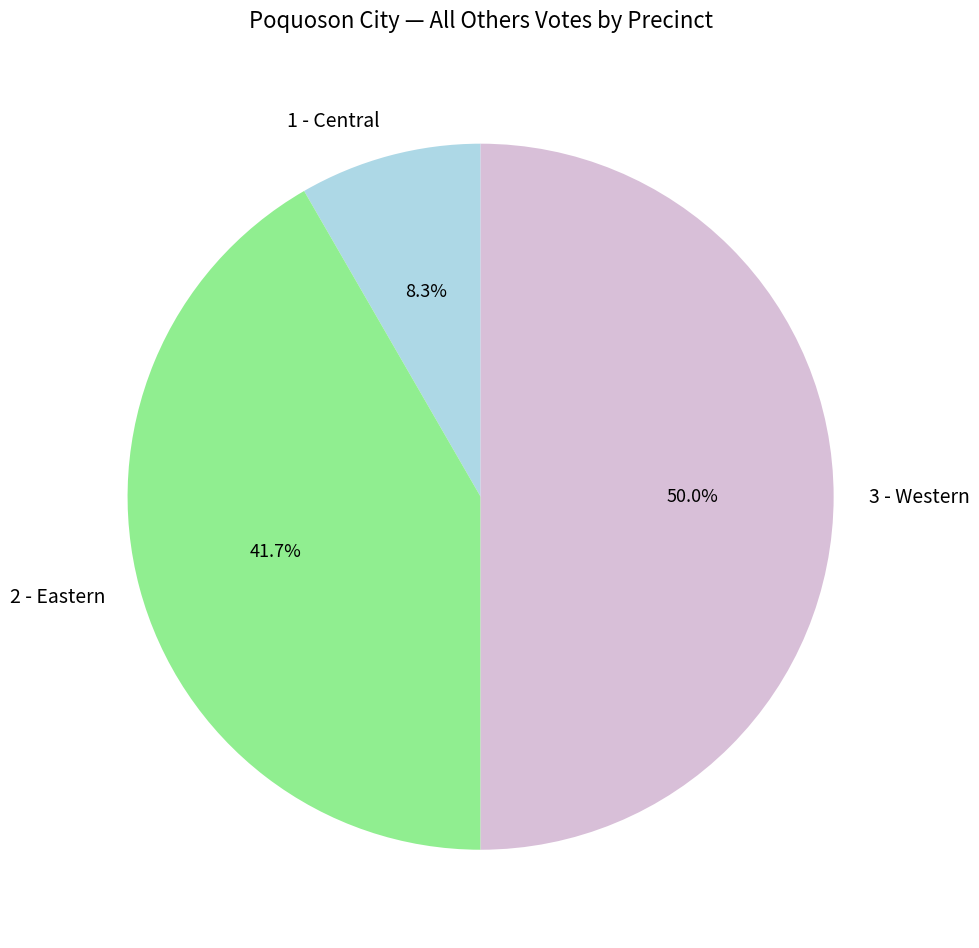

To the nearest percent, what is the difference between the largest and smallest slice percentages?

42%